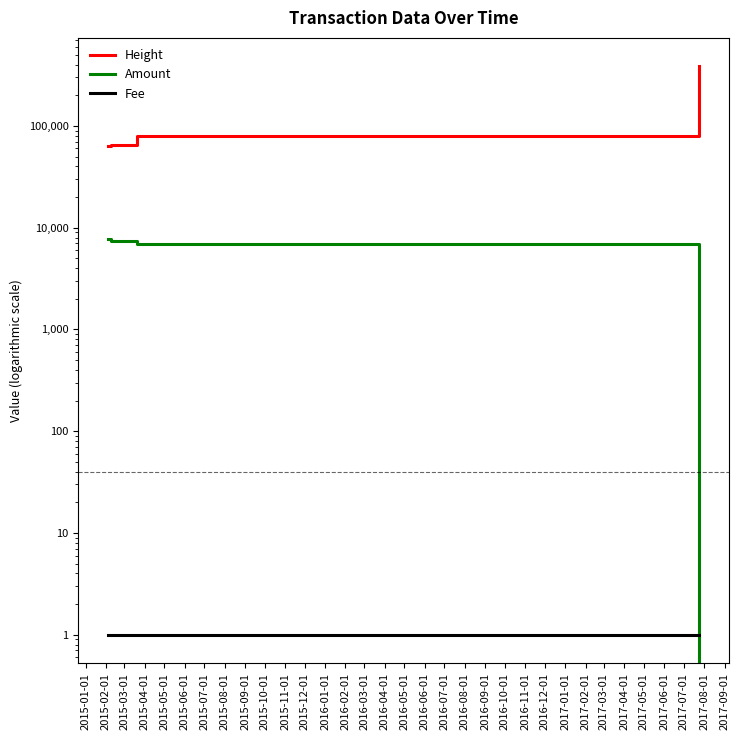

True or false: Amount and Height intersect in this chart.

False